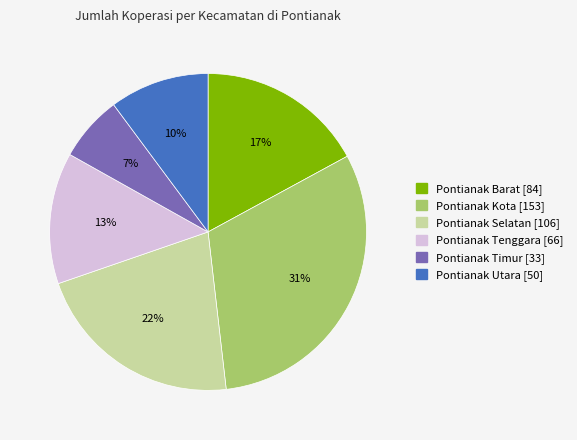

Is the sum of Pontianak Selatan and Pontianak Tenggara greater than half?

No